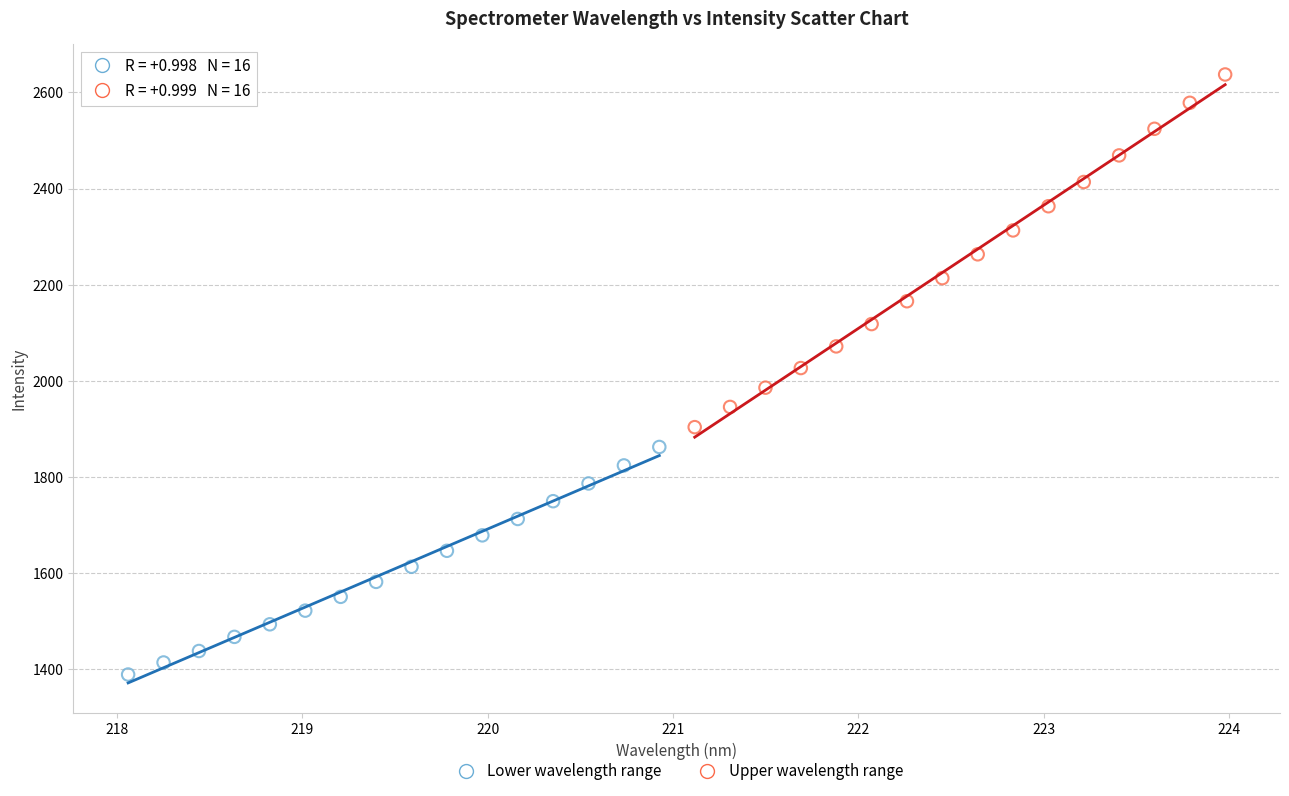

Which series reaches the maximum Y coordinate?

Upper wavelength range